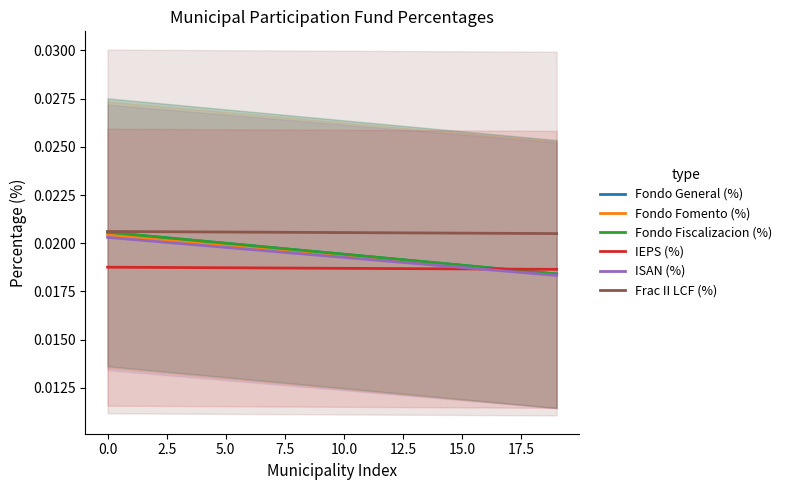

What is the sum of all Frac II LCF (%) values?

0.4